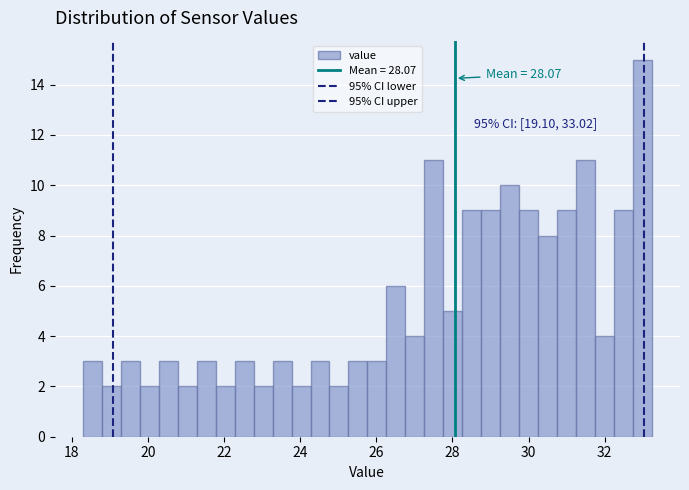

Read against the x-axis, roughly where is the centre of the tallest bar?

33.0